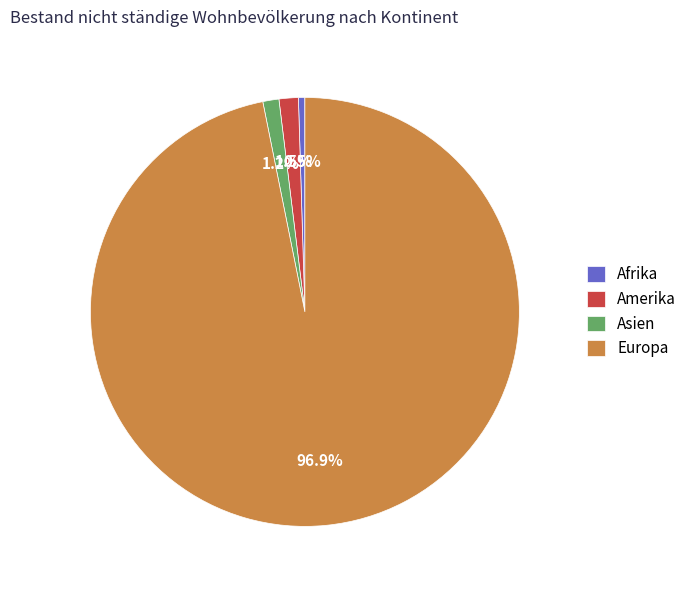

Is there a majority slice in this chart?

Yes